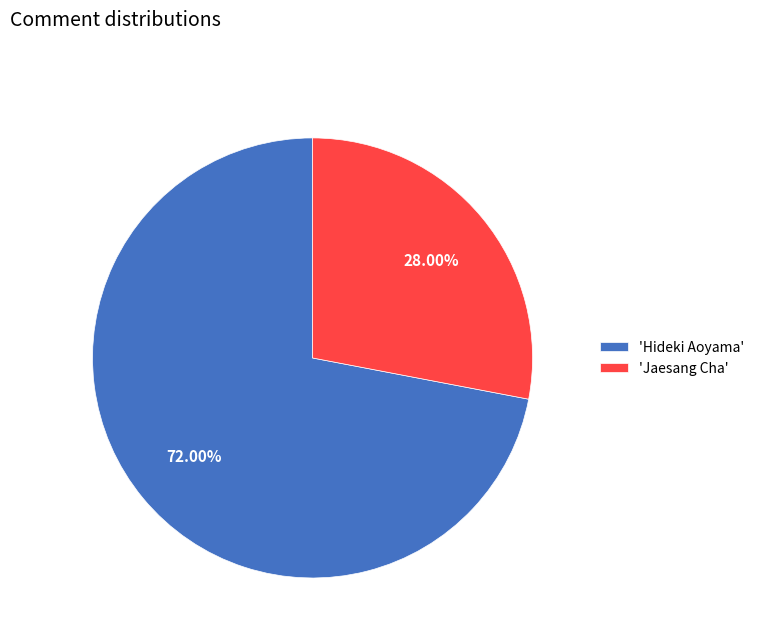

Approximately how many times larger is the value at 'Hideki Aoyama' compared to 'Jaesang Cha'?

2.6